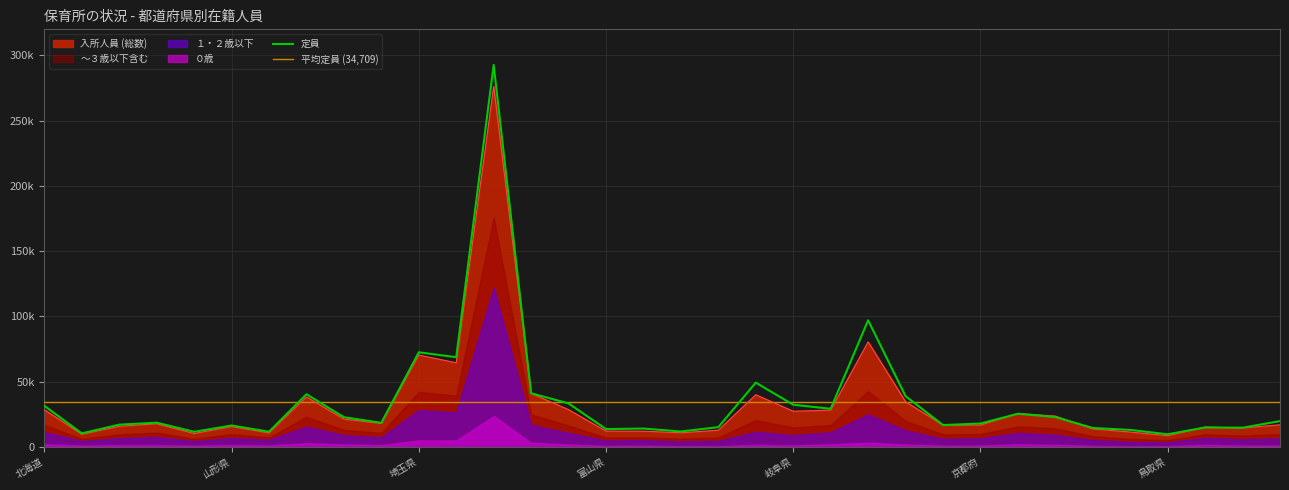

At which category does 定員 reach its first local valley?

青森県